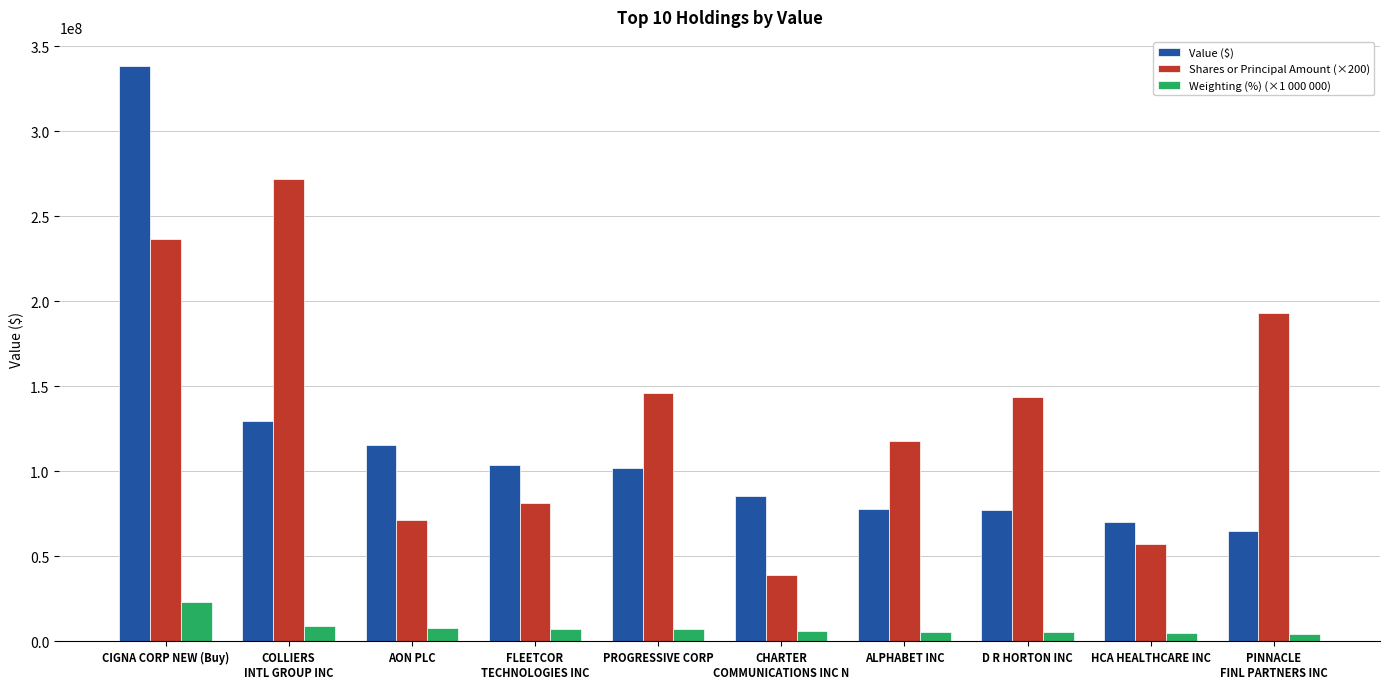

What is the label of the 3rd bar from the left?

AON PLC